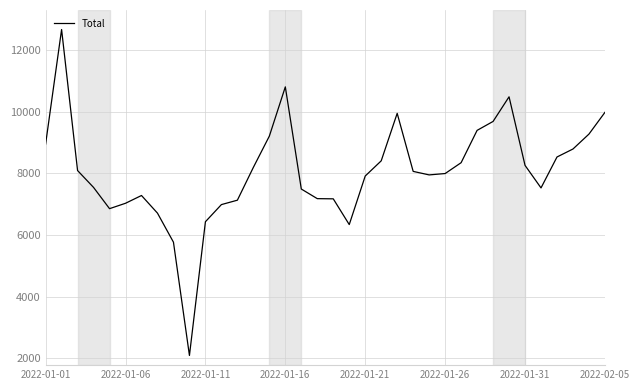

What is the greatest value displayed?

12662